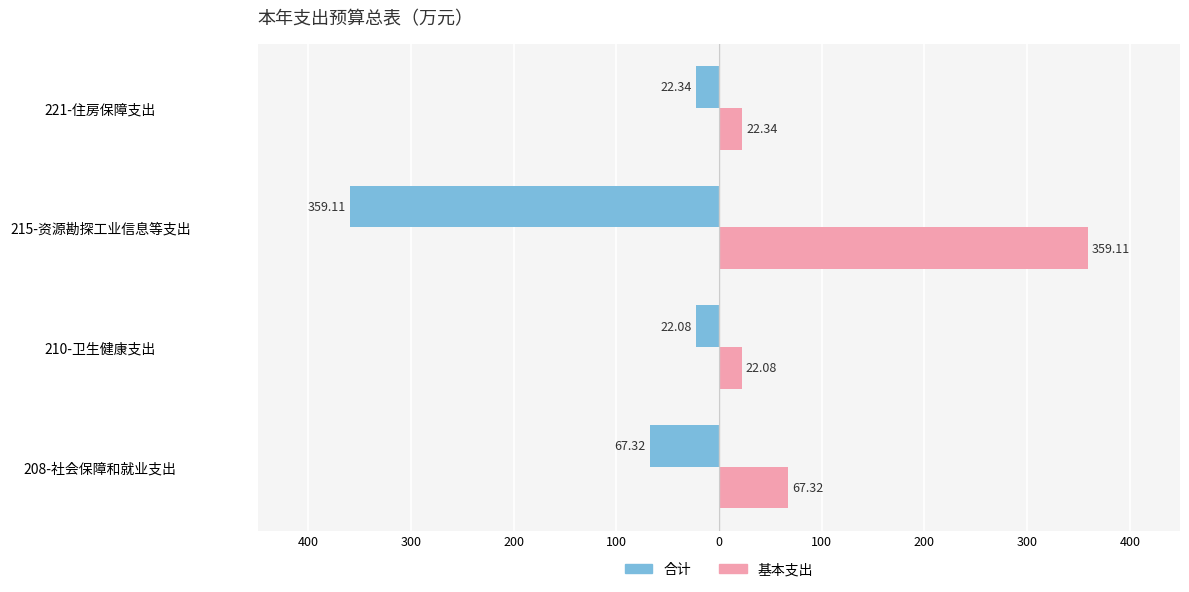

What is the difference between the maximum and minimum values in the 基本支出 series?

337.0